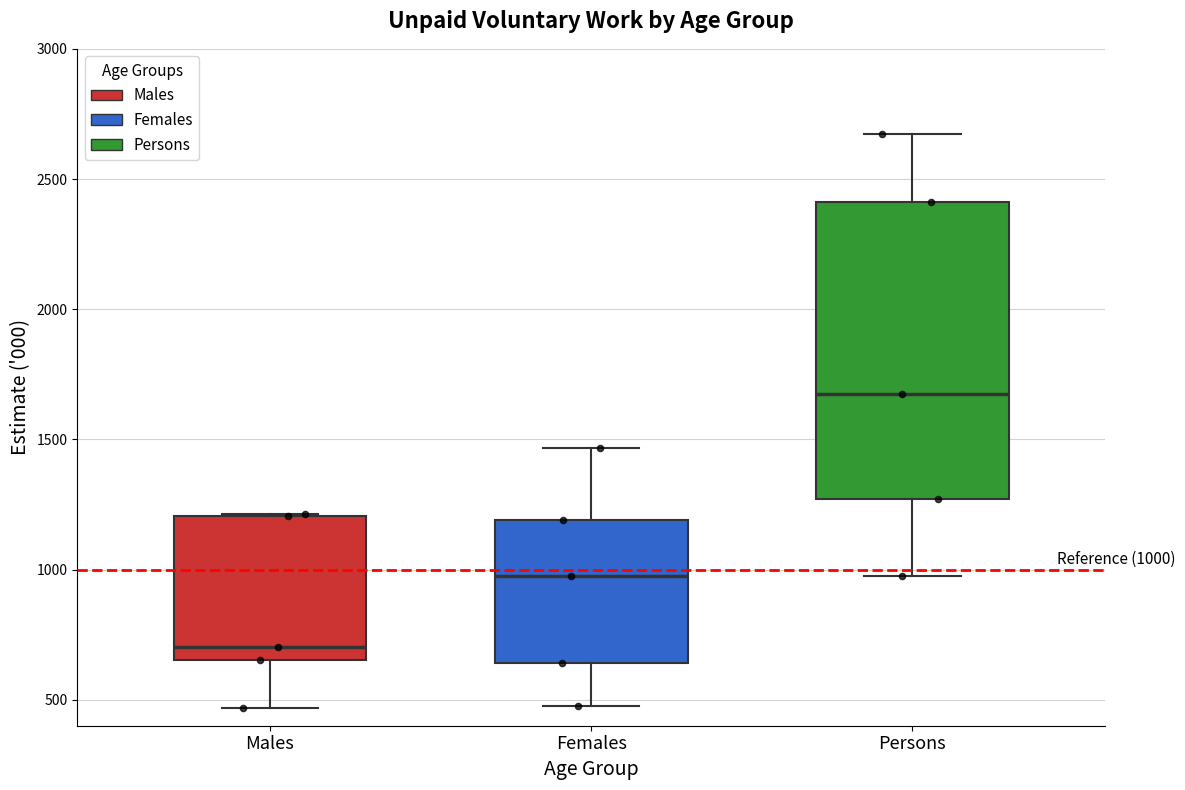

Which box's median line is the highest?

Persons